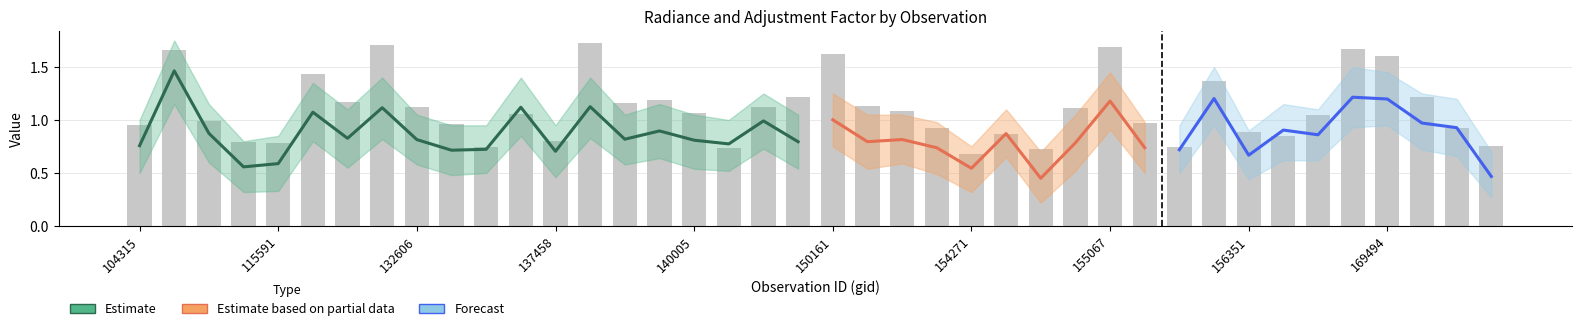

What is the difference between the maximum and second lowest values in the dnbrad_upper series?

1.1